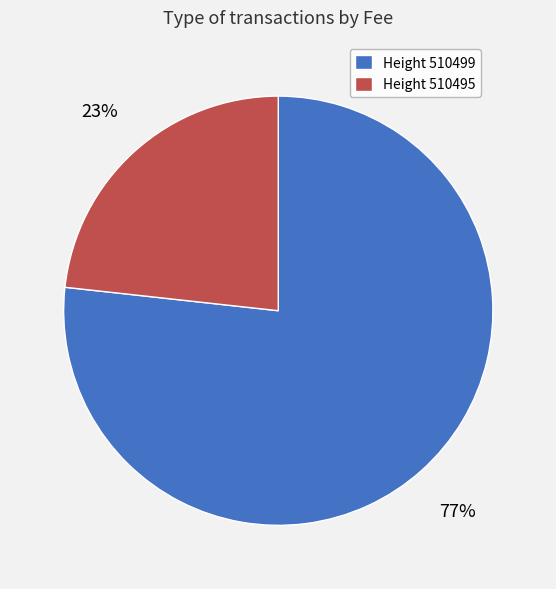

Do Height 510499 and Height 510495 together represent more than half of the pie?

Yes